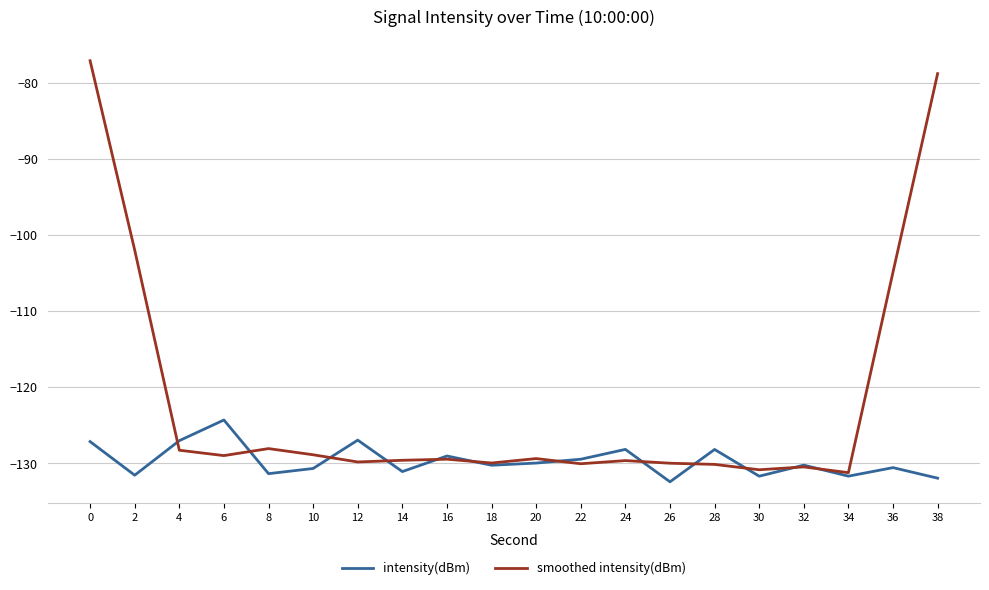

Is the value of intensity(dBm) at 36 greater than the value of smoothed intensity(dBm) at 36?

No